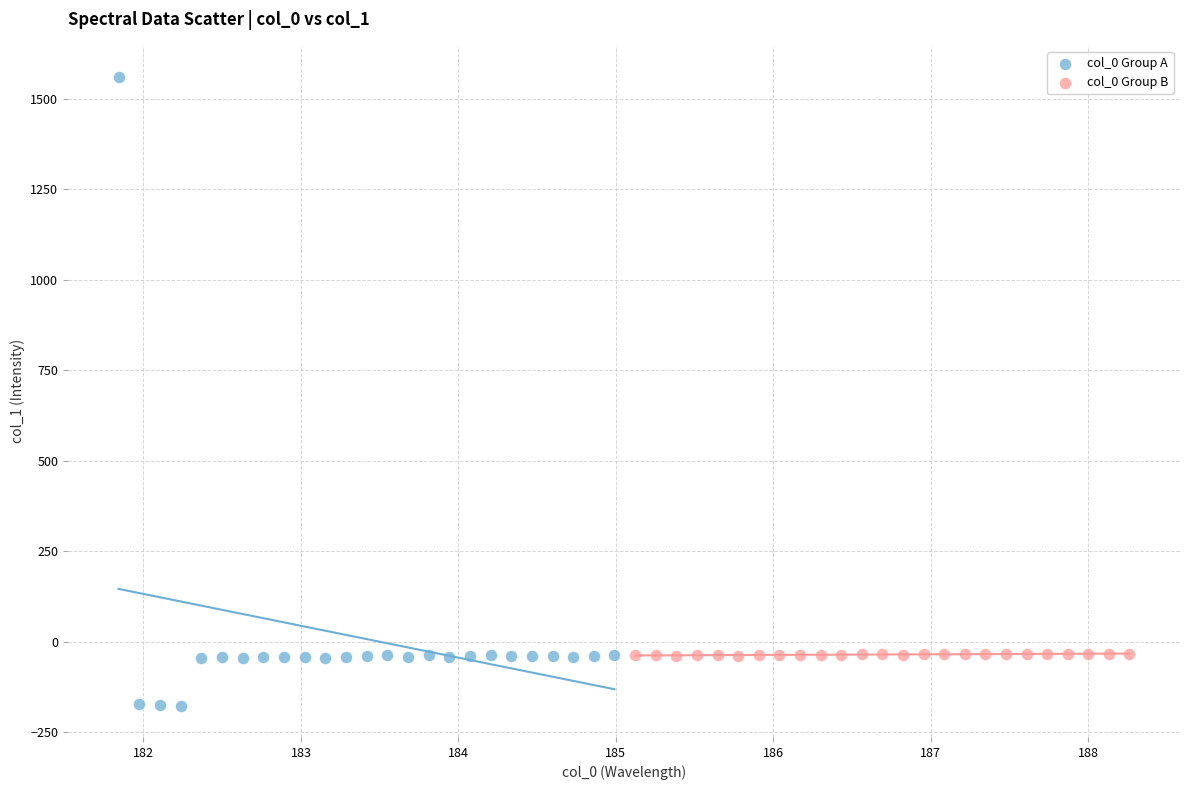

Which series reaches the minimum Y coordinate?

col_0 Group A